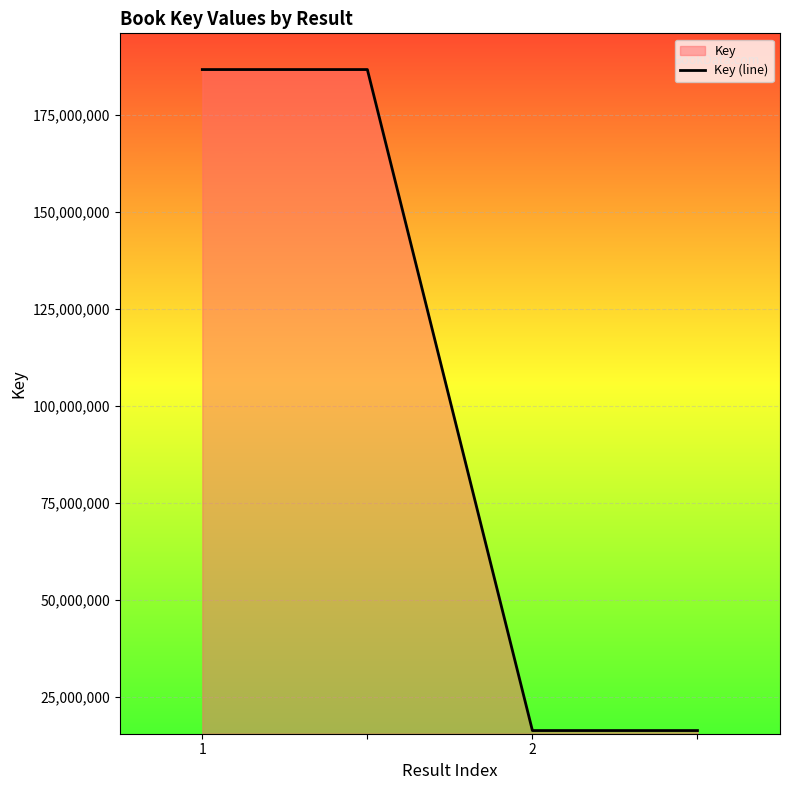

How many distinct data groups are displayed?

1